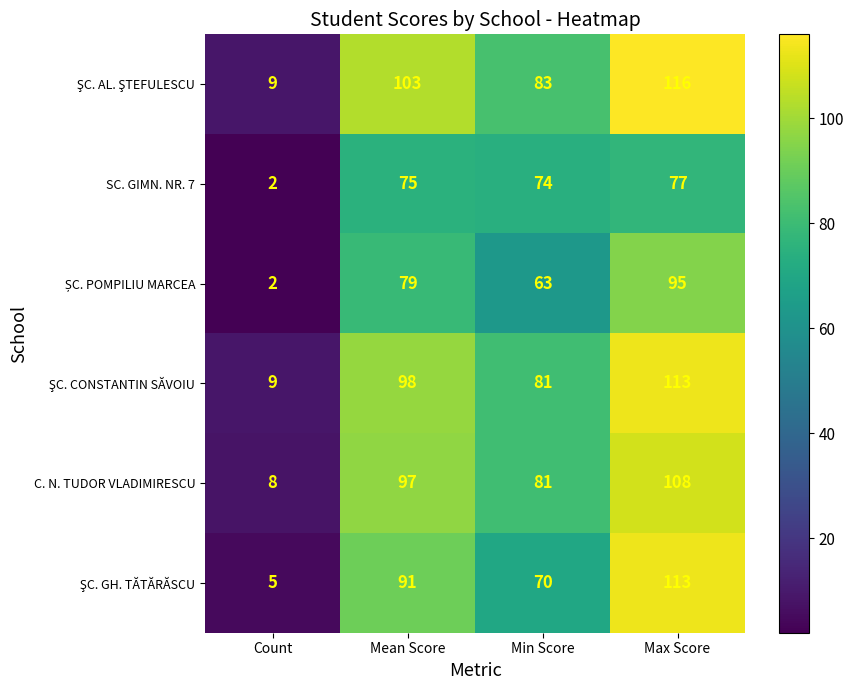

The SC. GIMN. NR. 7 series shows 1 at Count. True or false?

False